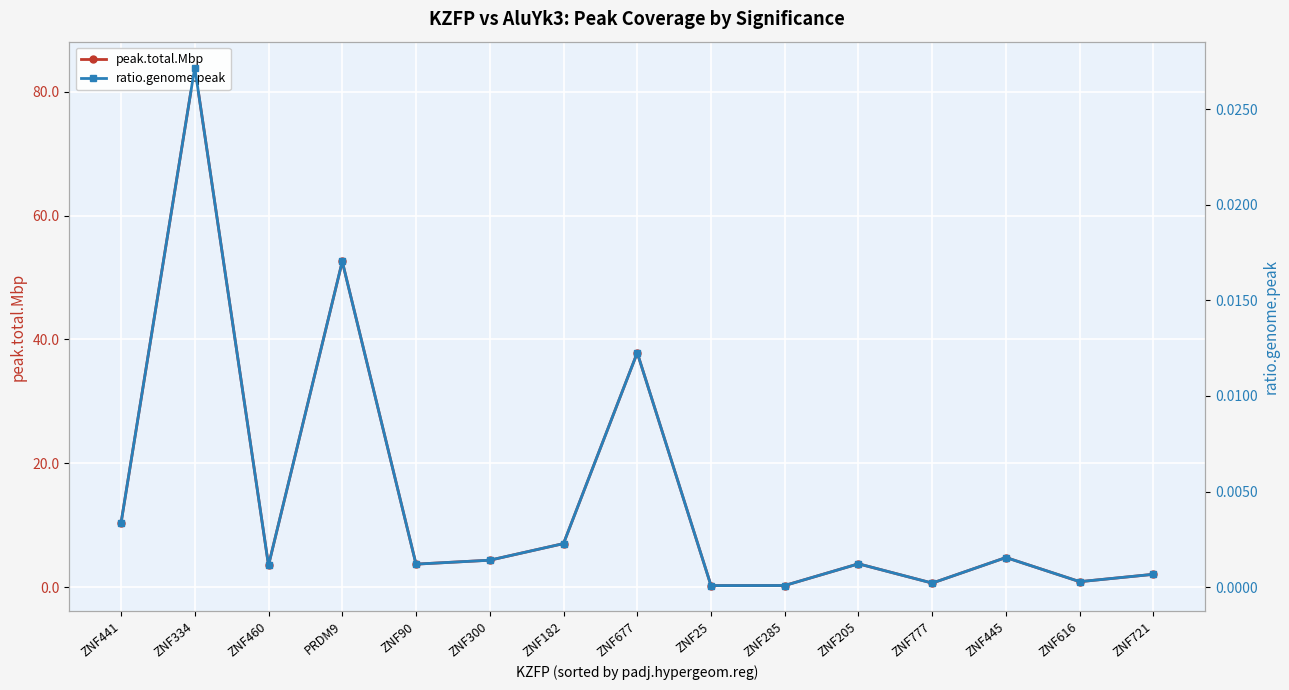

What are all the series names shown in the legend?

peak.total.Mbp, ratio.genome.peak